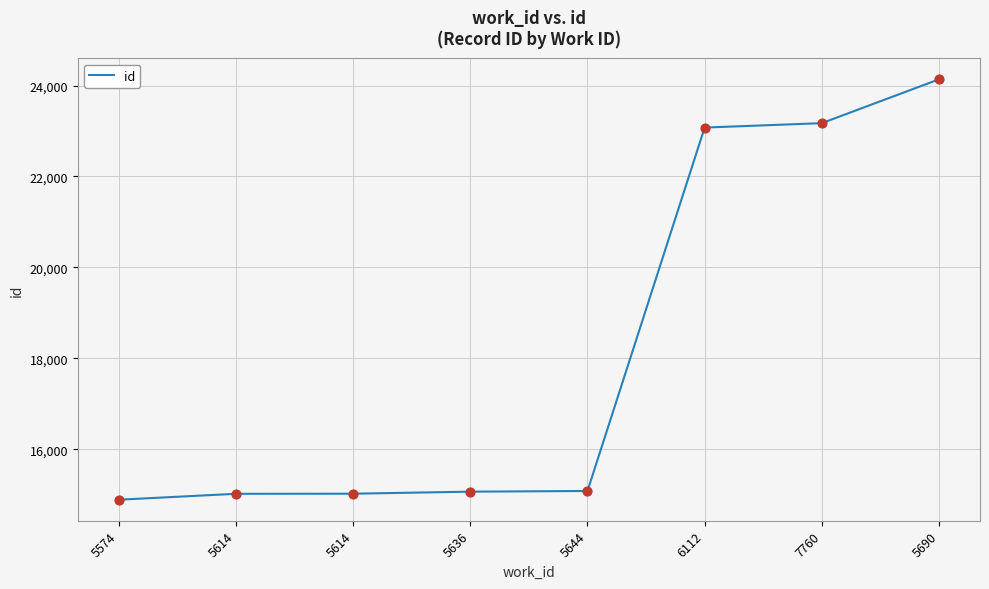

How many lines are shown in the chart?

1